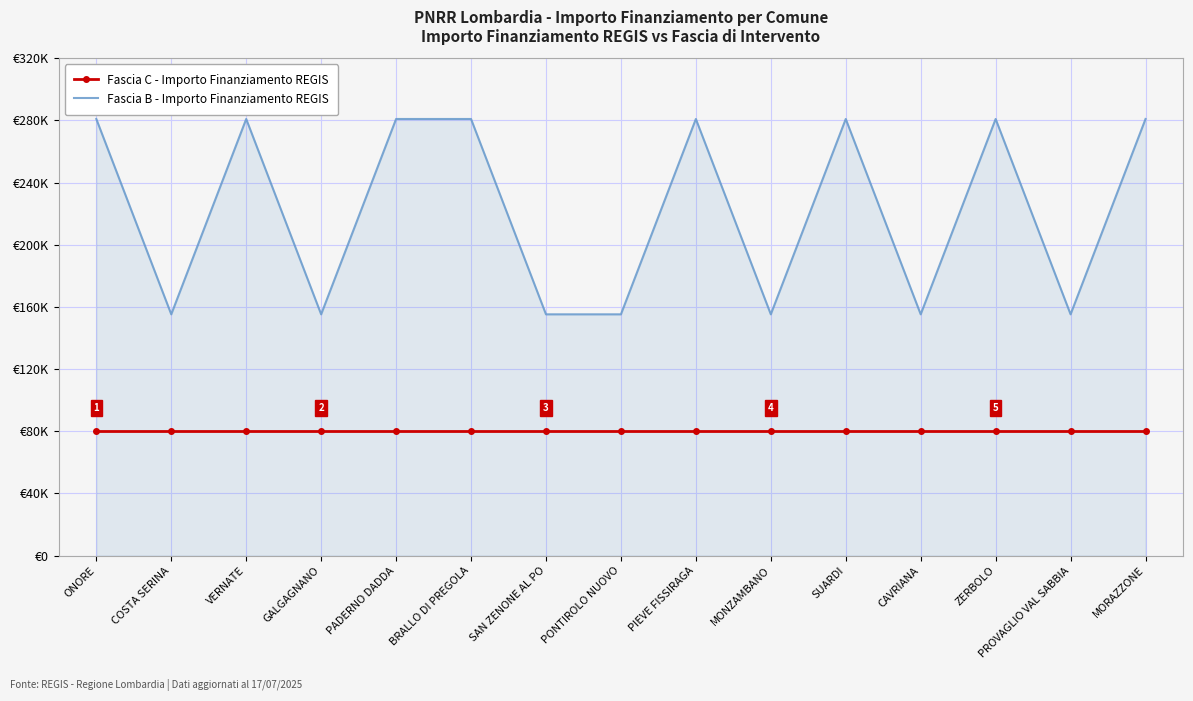

What are all the series names shown in the legend?

Fascia C - Importo Finanziamento REGIS, Fascia B - Importo Finanziamento REGIS